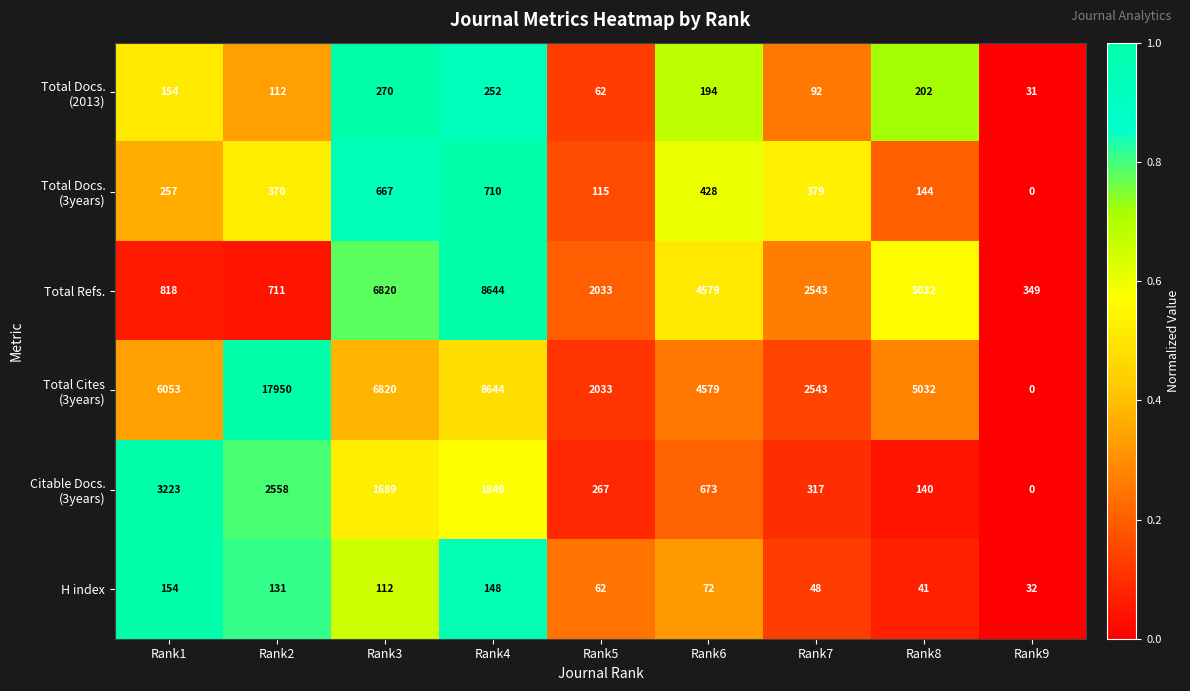

At how many categories does at least one series exceed 1864?

8